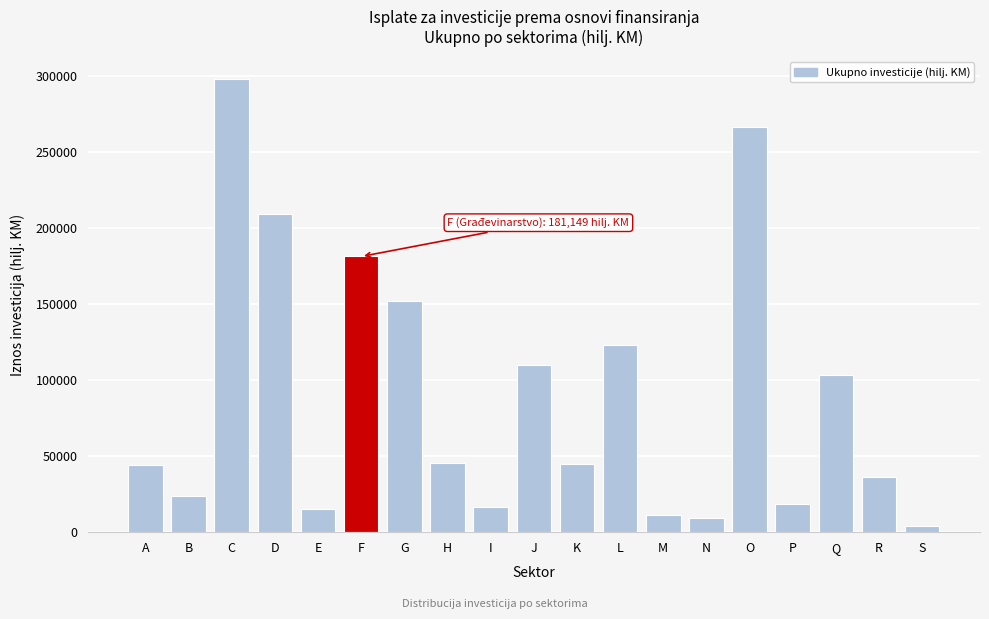

What is the value of the 11th bar from the left?

44548